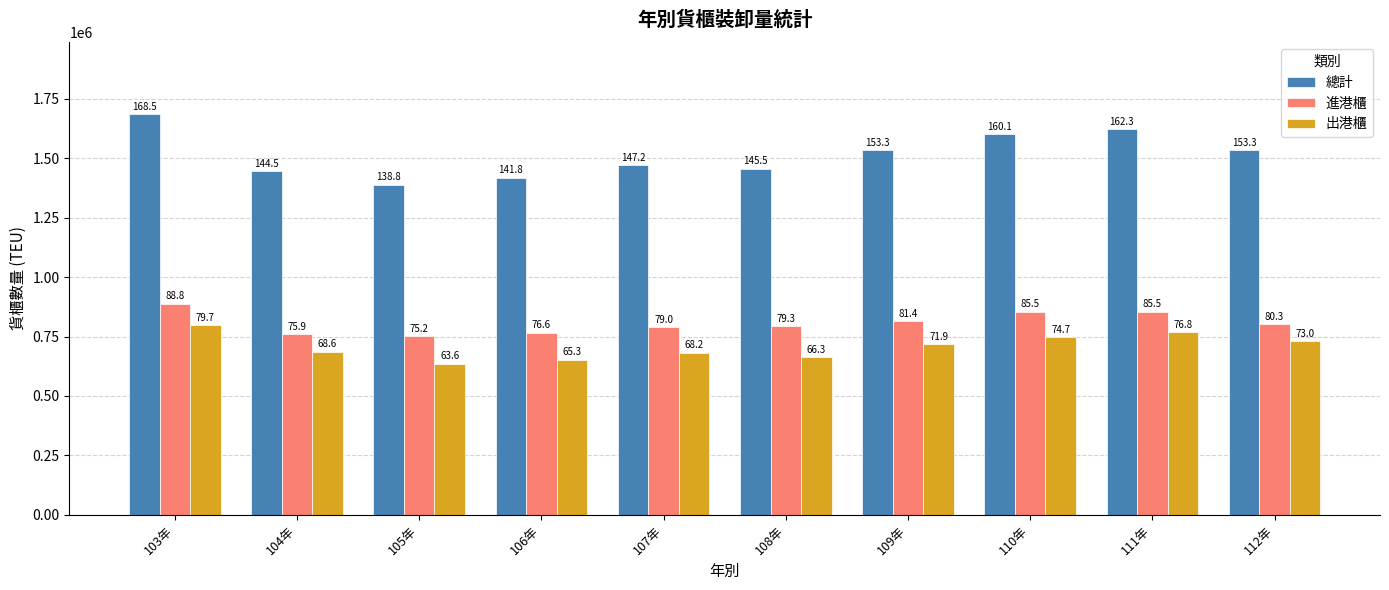

What is the difference between the highest and lowest values at 108年?

792508.8